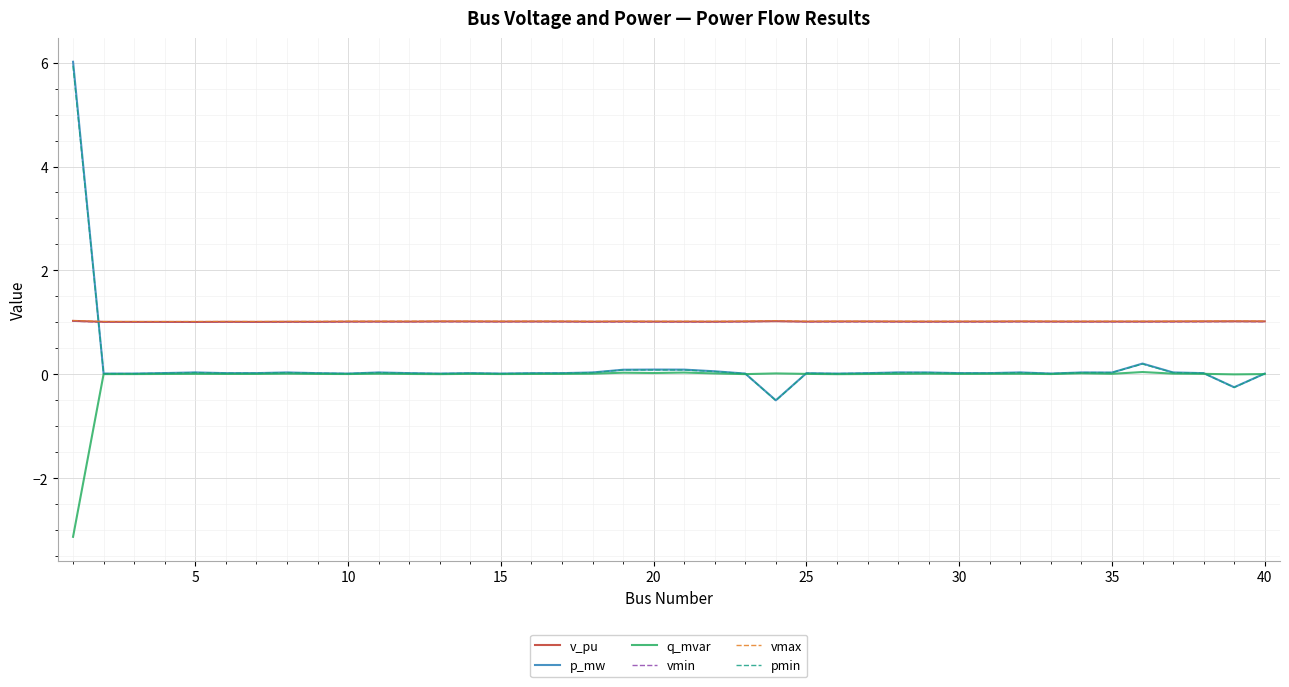

Which series has the widest spread of values?

p_mw